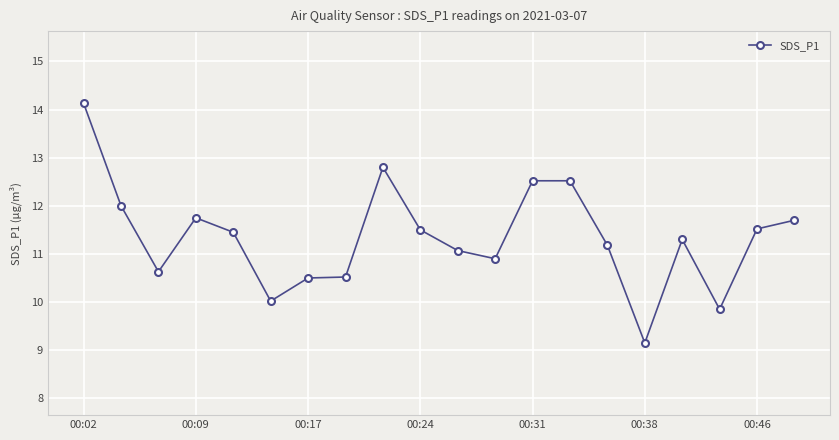

What is the maximum value shown in the chart?

14.1